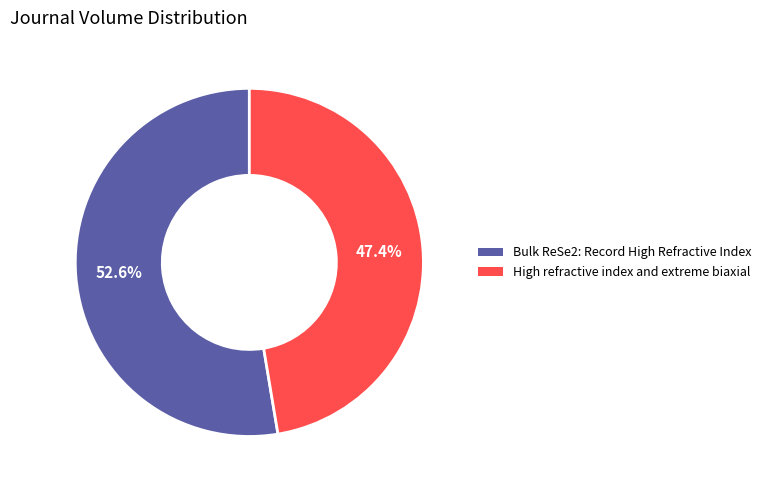

True or false: Bulk ReSe2: Record High Refractive Index accounts for 53% of the total.

True